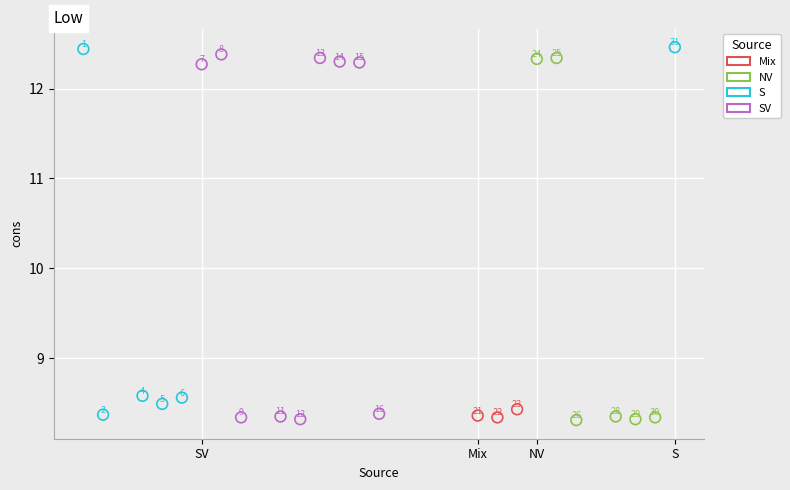

Which series contains the highest Y value?

S